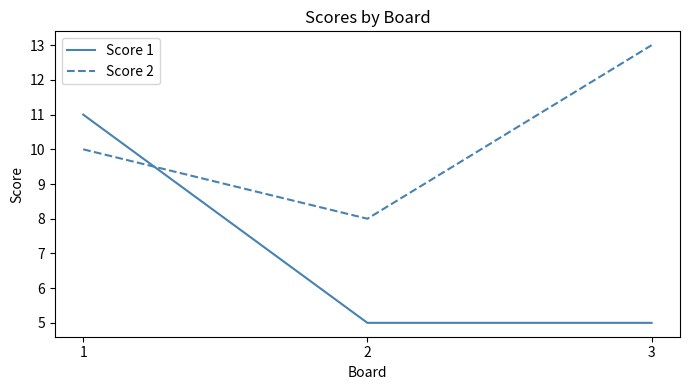

What is the difference between the highest and lowest values at 3?

8